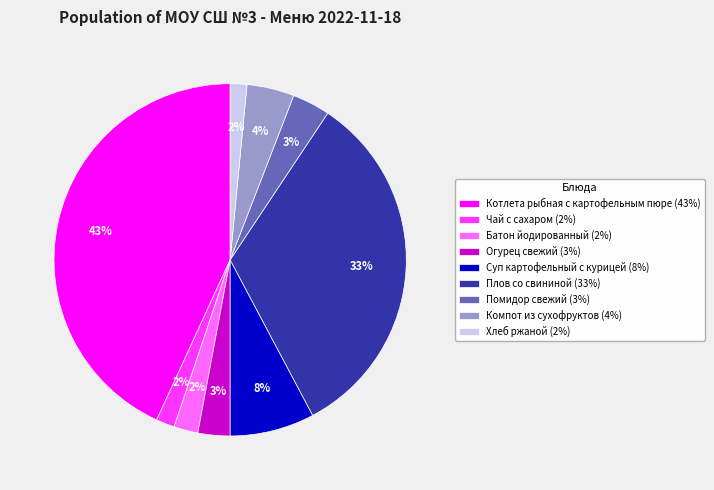

Do Огурец свежий (3%) and Плов со свининой (33%) together represent more than half of the pie?

No